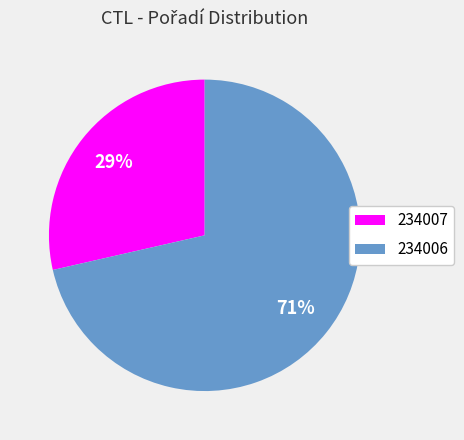

Which slice is the largest?

234006